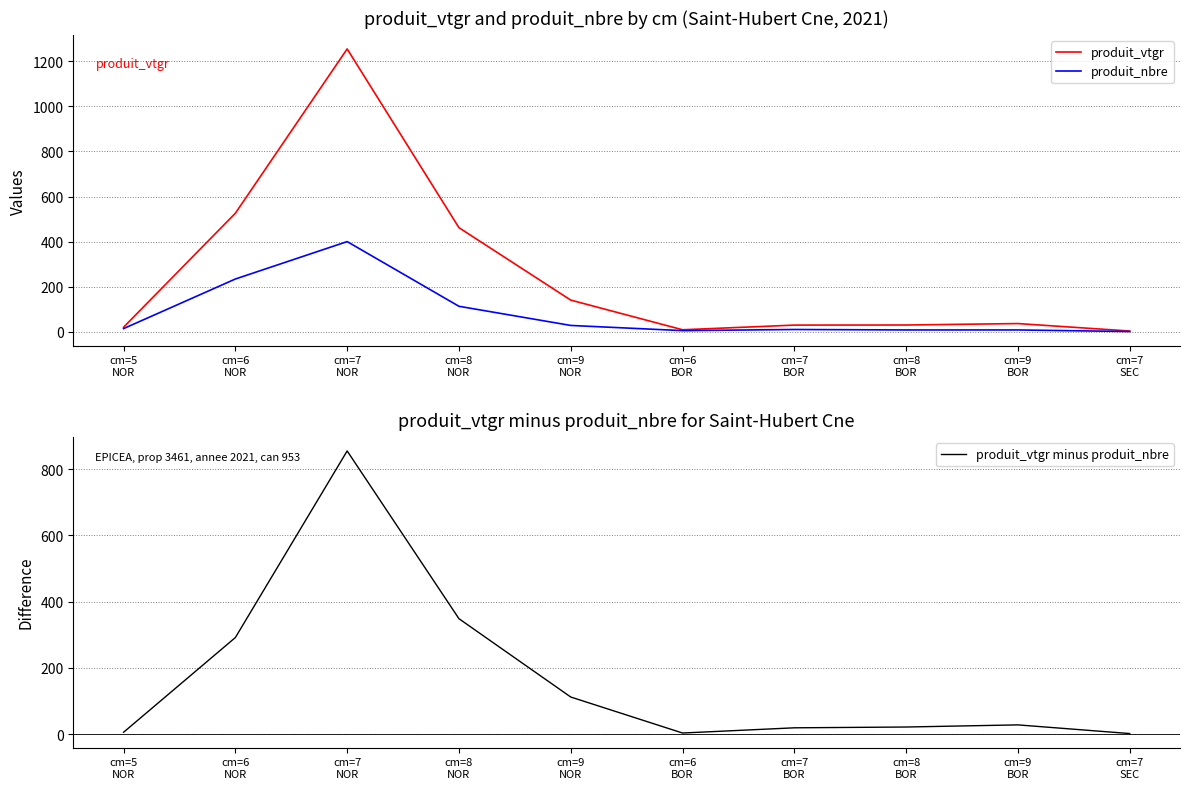

What value does the produit_vtgr series have at cm=9
NOR?

140.4